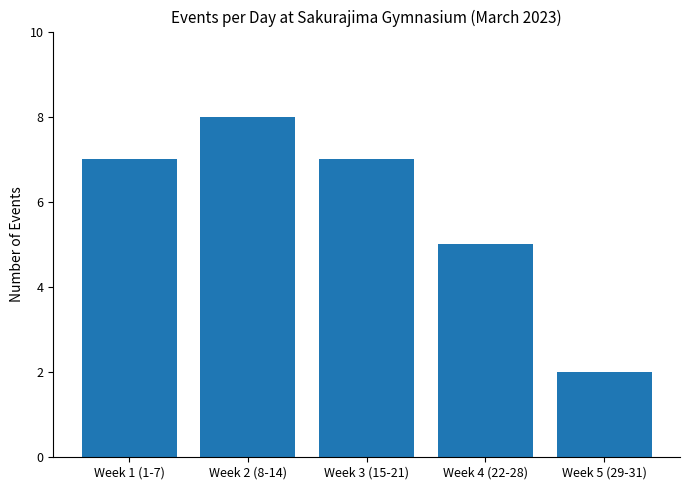

Which has a higher value, Week 5 (29-31) or Week 3 (15-21)?

Week 3 (15-21)